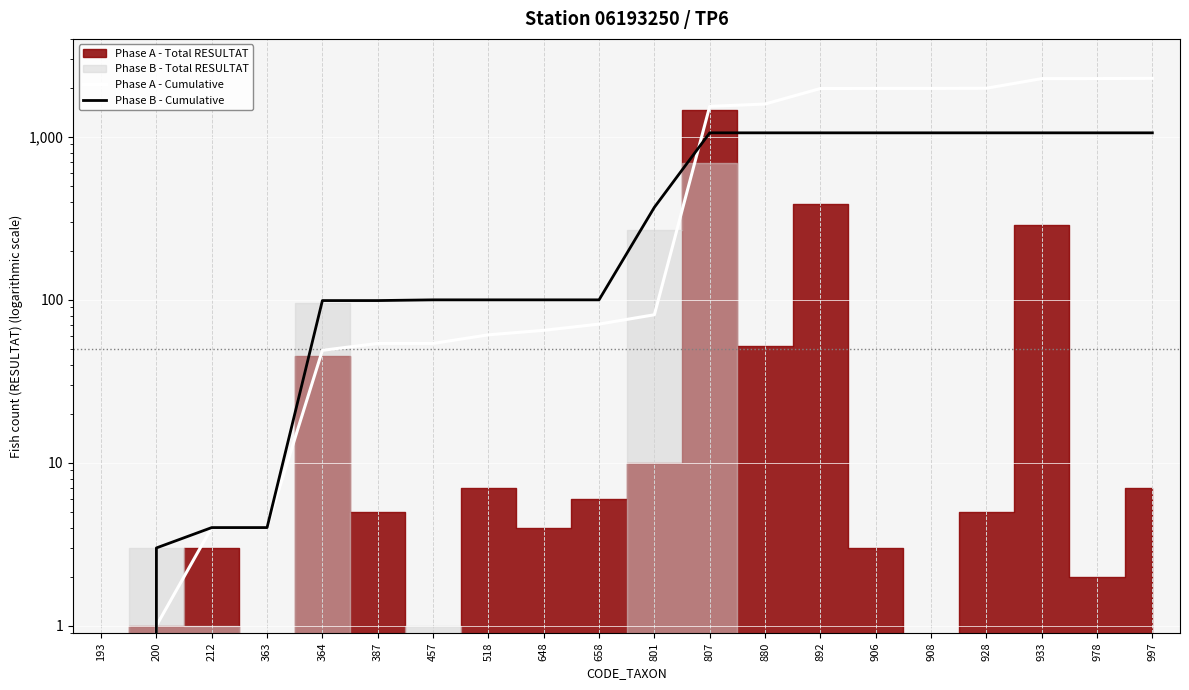

What is the difference between the maximum and minimum values in the Phase B - Cumulative series?

1060